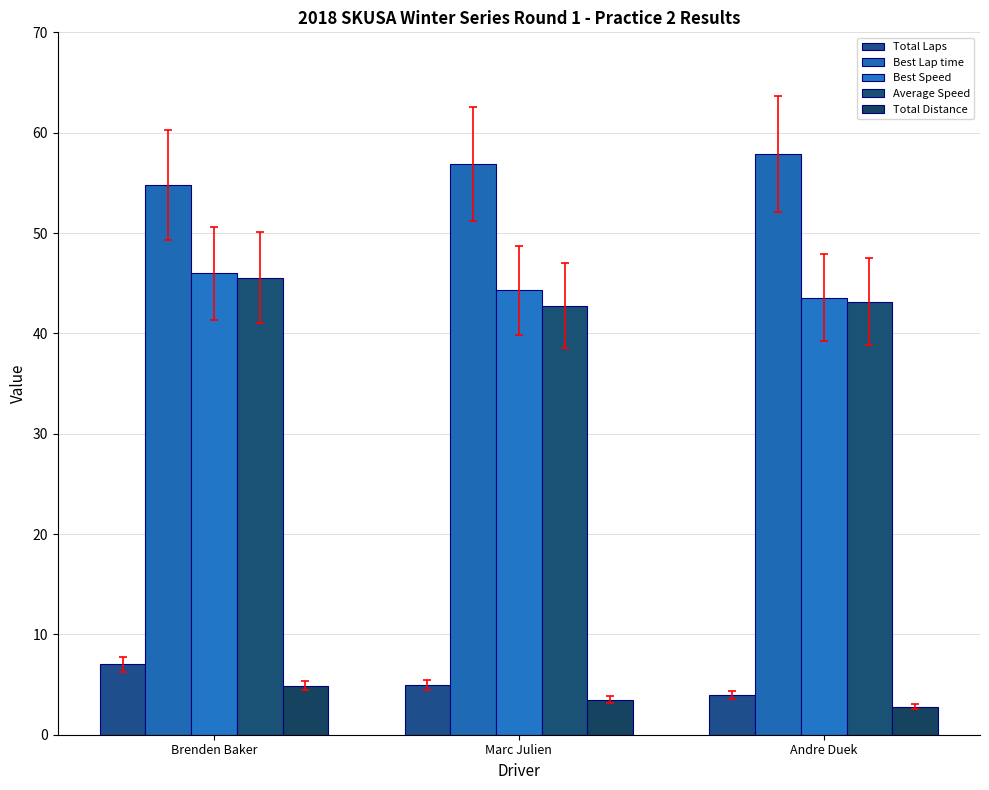

The Best Speed series shows 44.3 at Marc Julien. True or false?

True